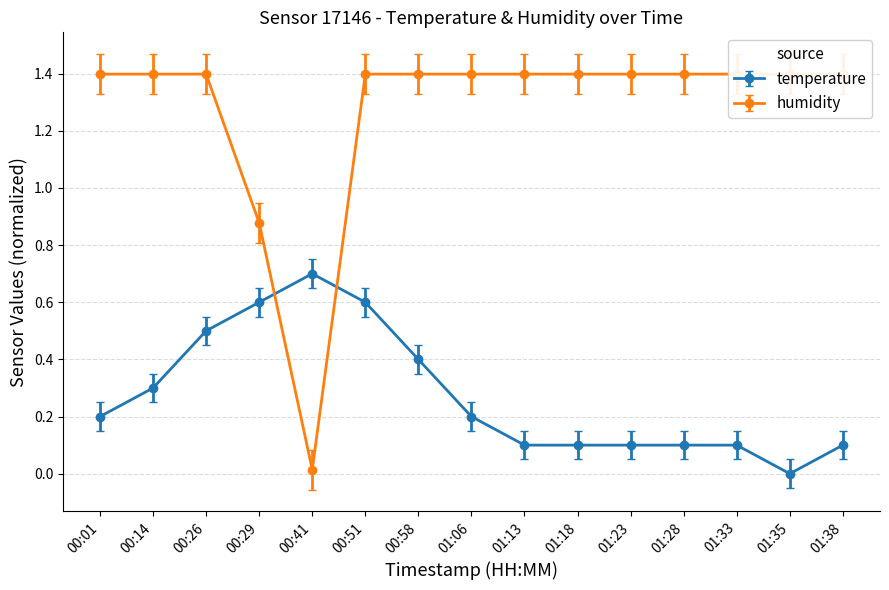

Which series has the largest total across all categories?

humidity